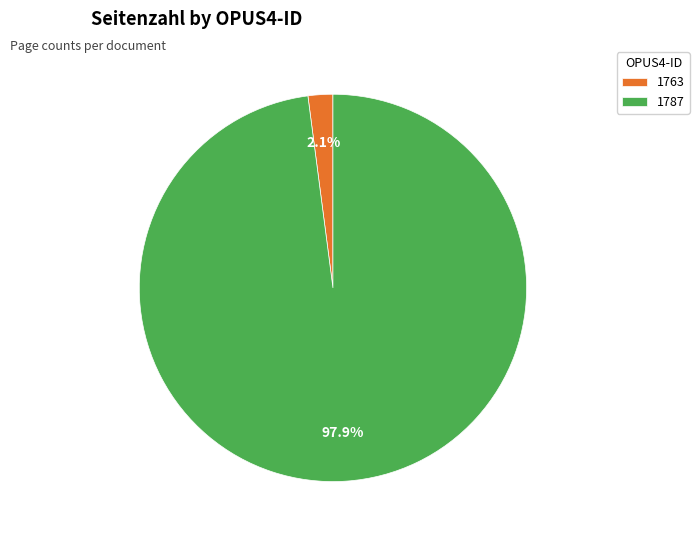

Do 1787 and 1763 together represent more than half of the pie?

Yes